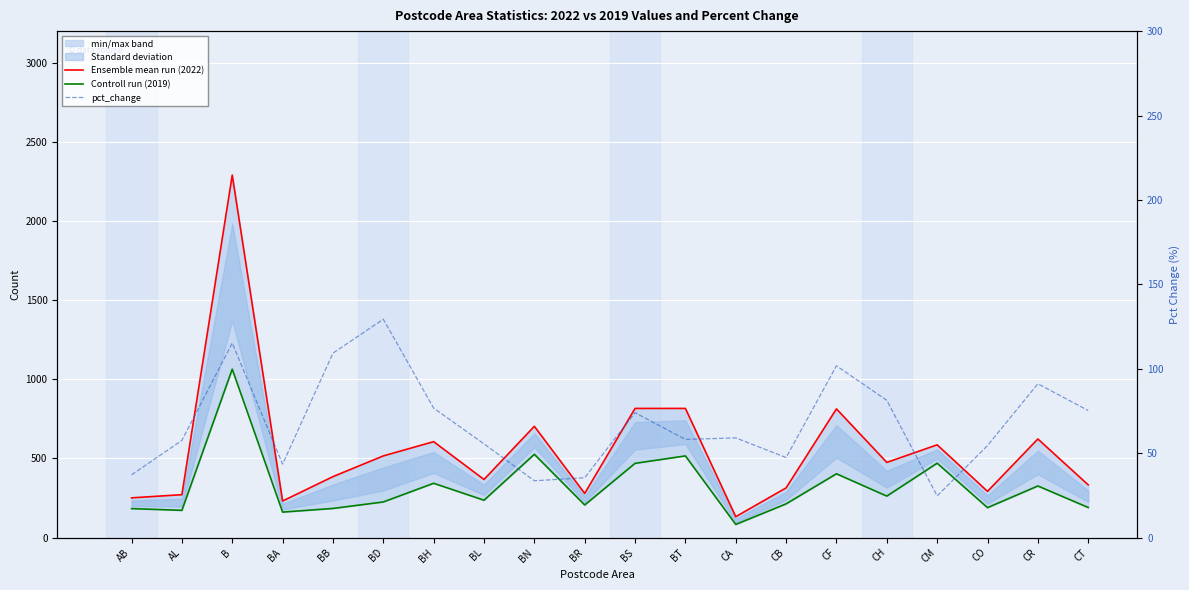

In Controll run (2019), how many points are lower than both neighbors (excluding endpoints)?

7